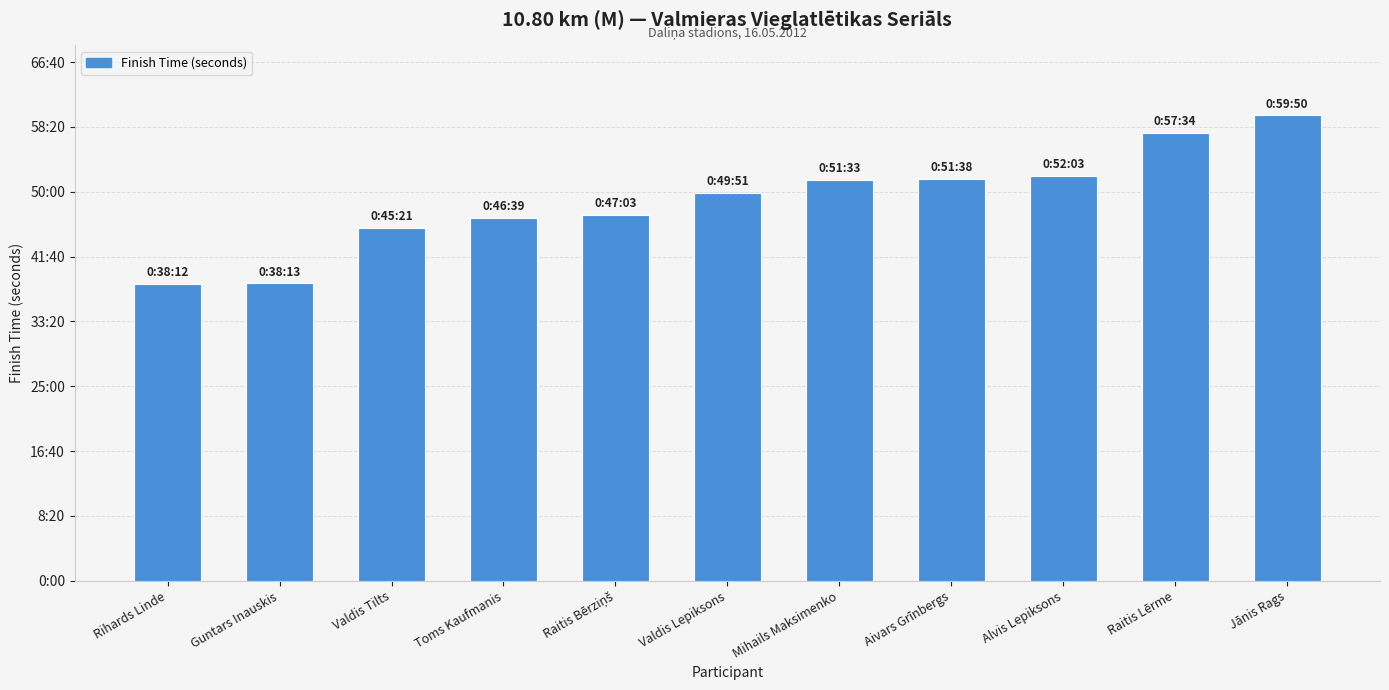

What is the label of the 6th bar from the right?

Valdis Lepiksons